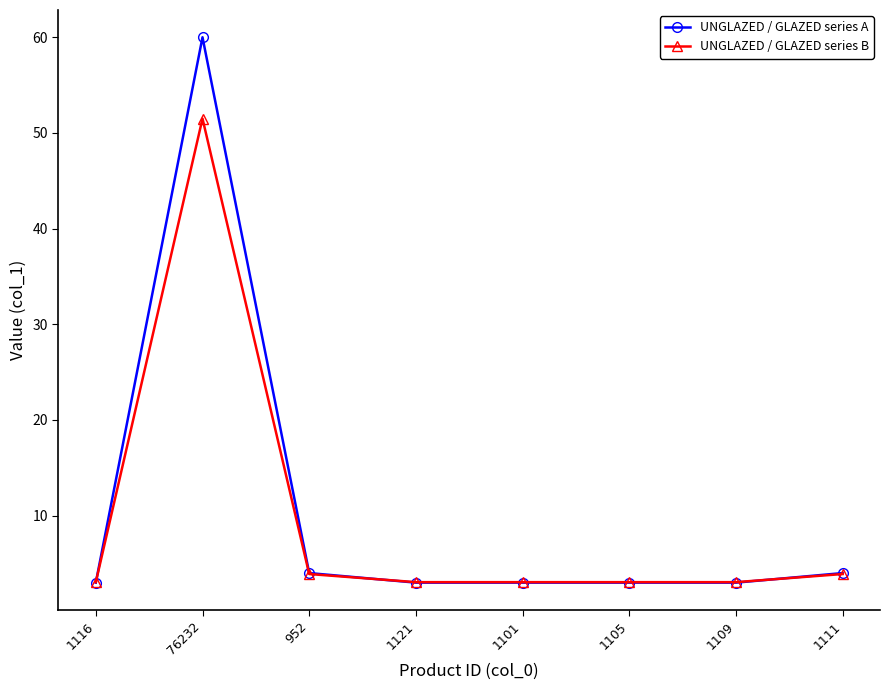

Which series has the widest spread of values?

UNGLAZED / GLAZED series A